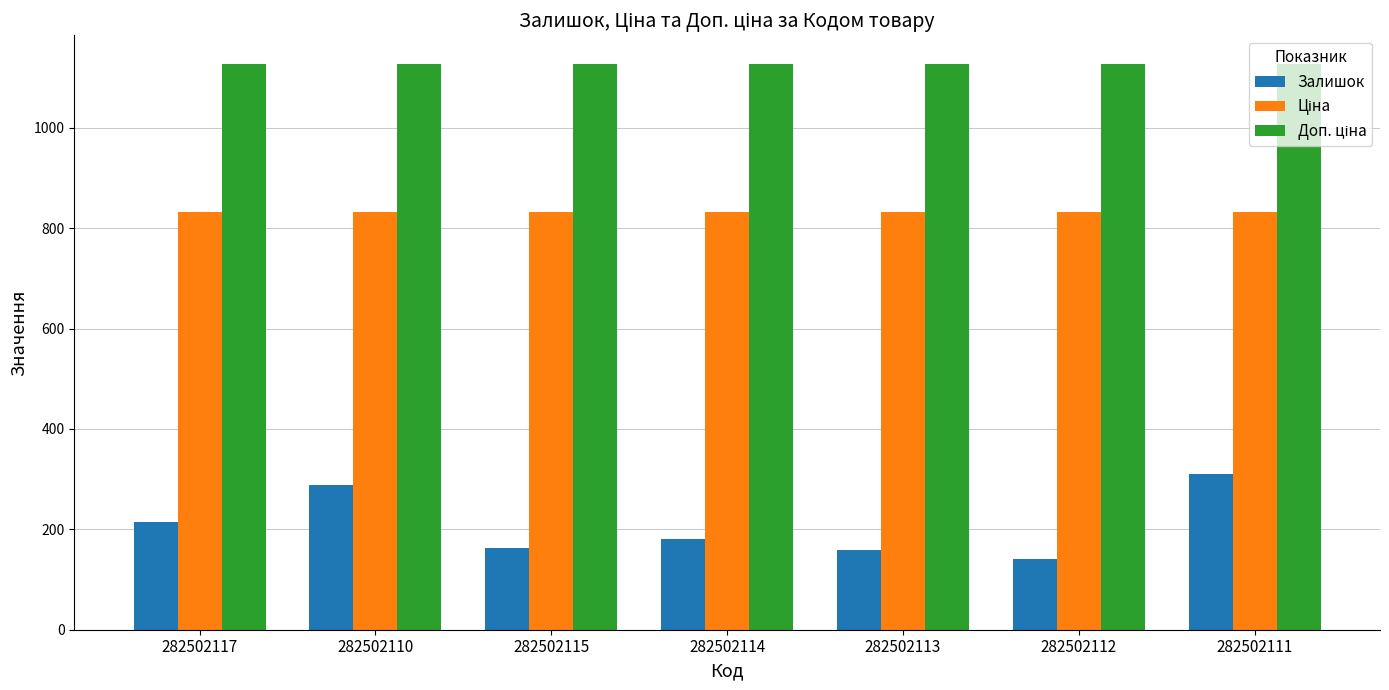

The value of Залишок at 282502110 is 129.4. True or false?

False